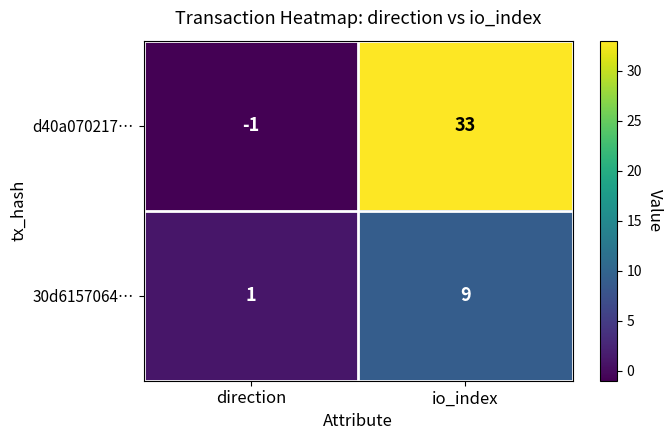

The 30d6157064… series shows 15 at io_index. True or false?

False